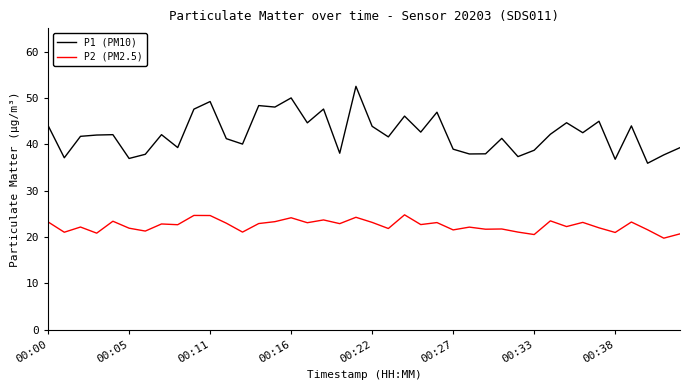

What is the difference between the maximum and minimum values in the P2 (PM2.5) series?

5.0